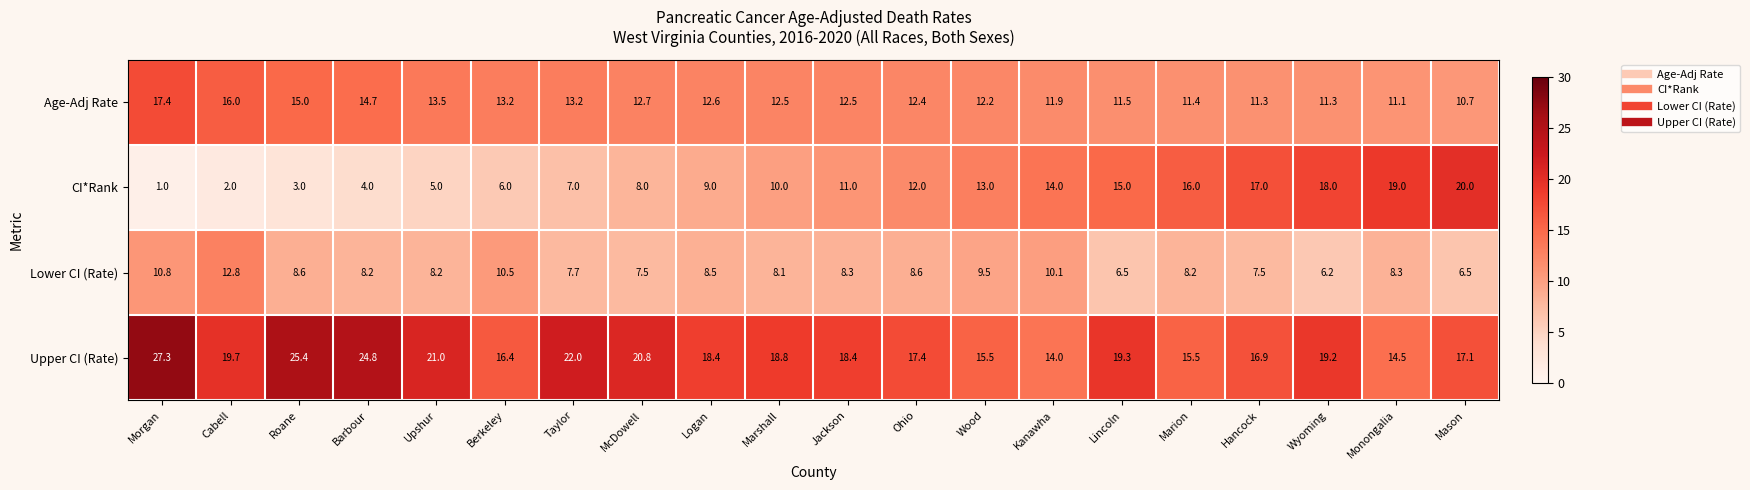

Is it true that Age-Adj Rate equals 11.5 at Lincoln?

True